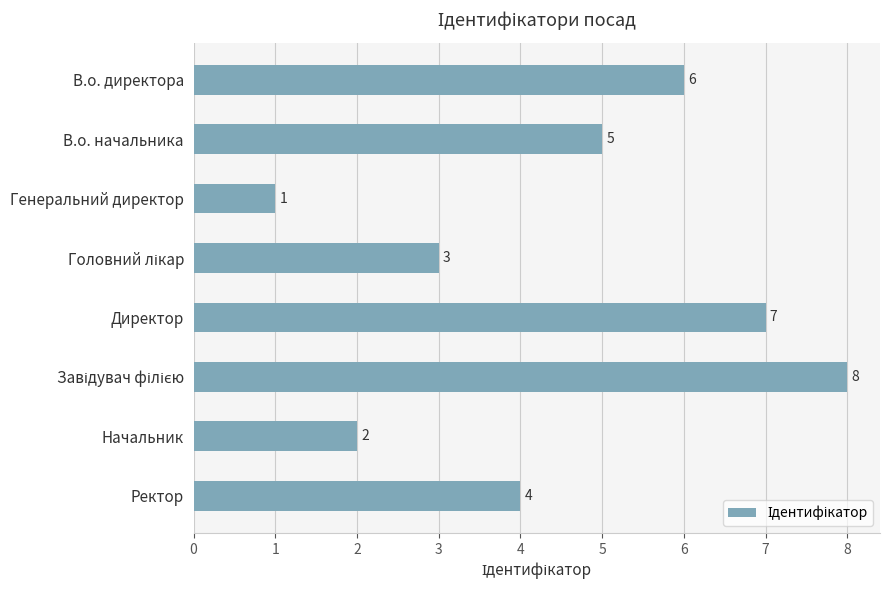

Reading top to bottom, transcribe all the data shown in this chart.

6	5	1	3	7	8	2	4